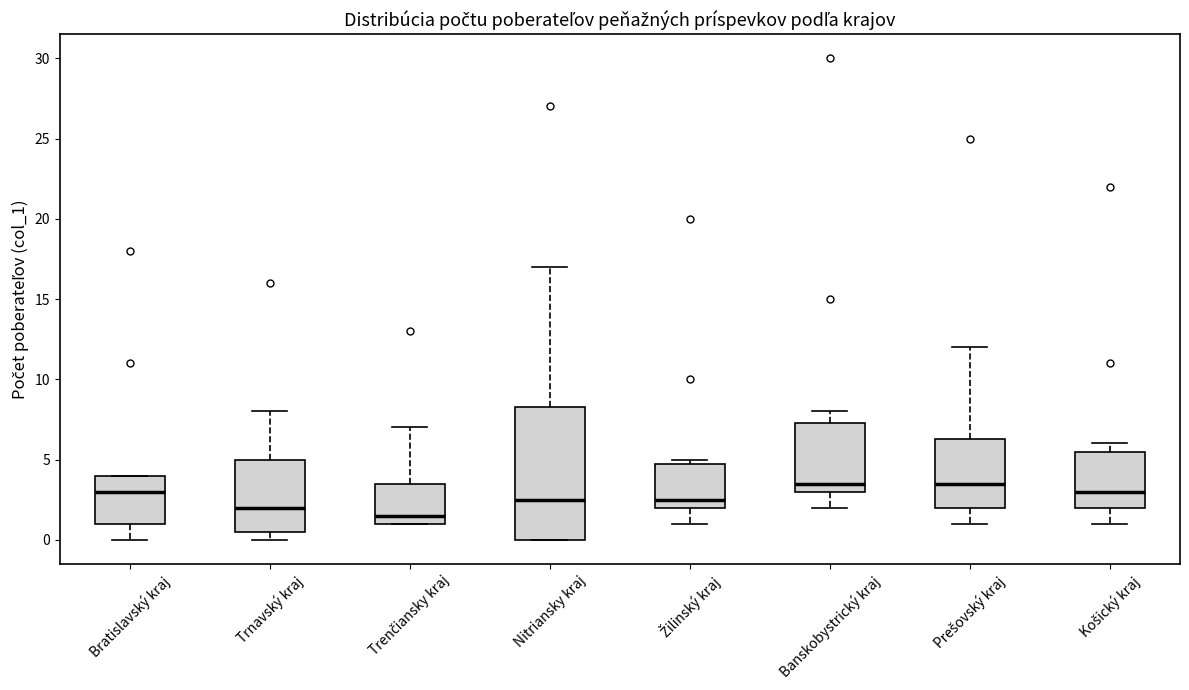

Which box is the tallest, from its lower edge to its upper edge?

Nitriansky kraj